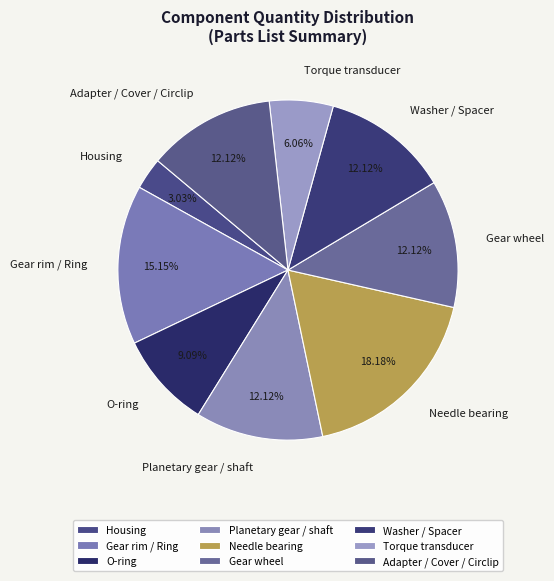

True or false: Planetary gear / shaft accounts for 20% of the total.

False